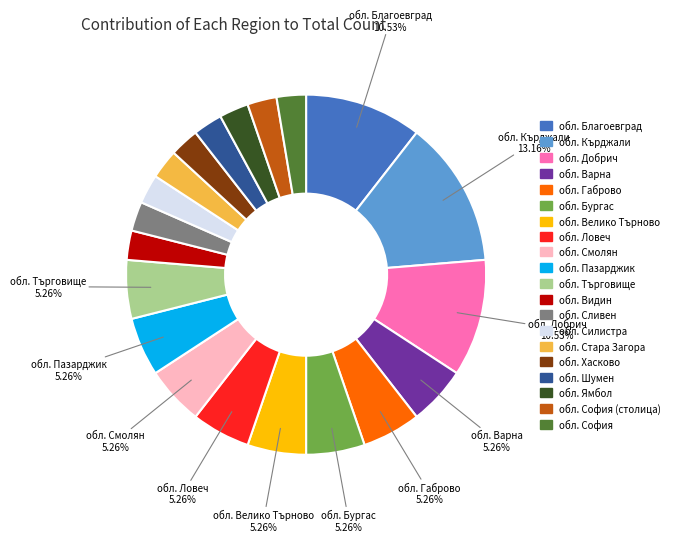

Does any single category account for the majority?

No